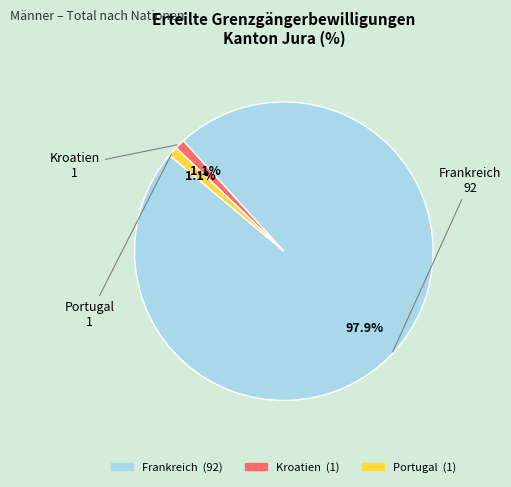

Is it true that Portugal is 1% of the pie?

True